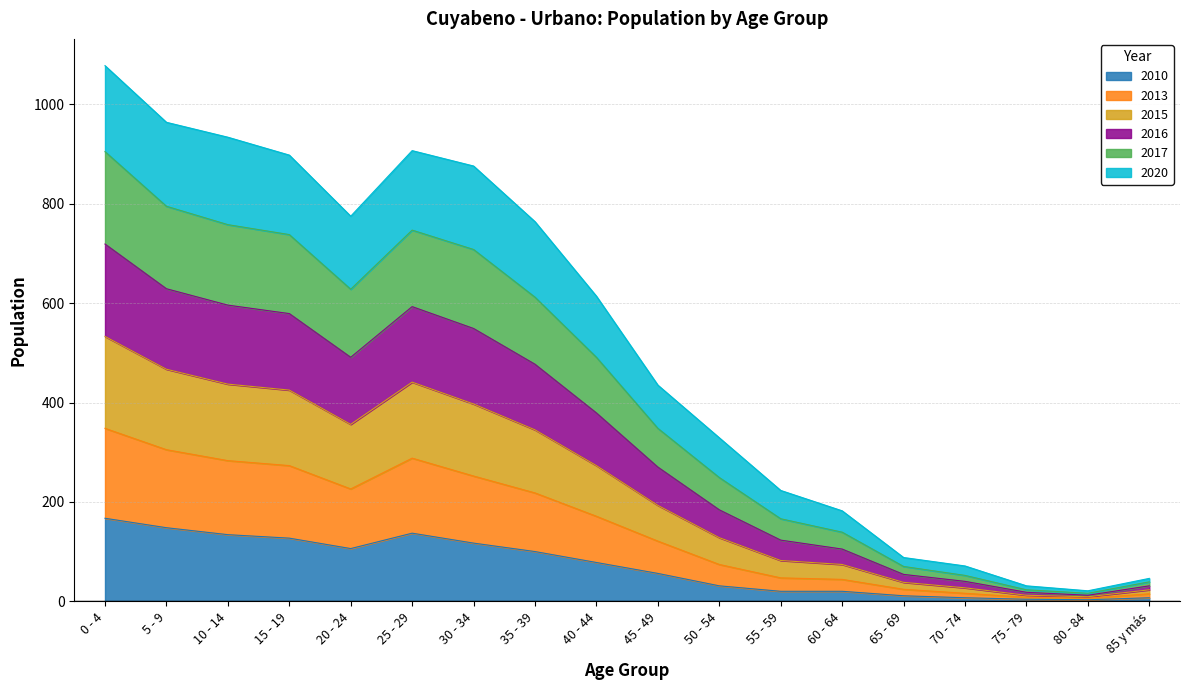

What is the value of the 2017 point at the 17th from the left?

12